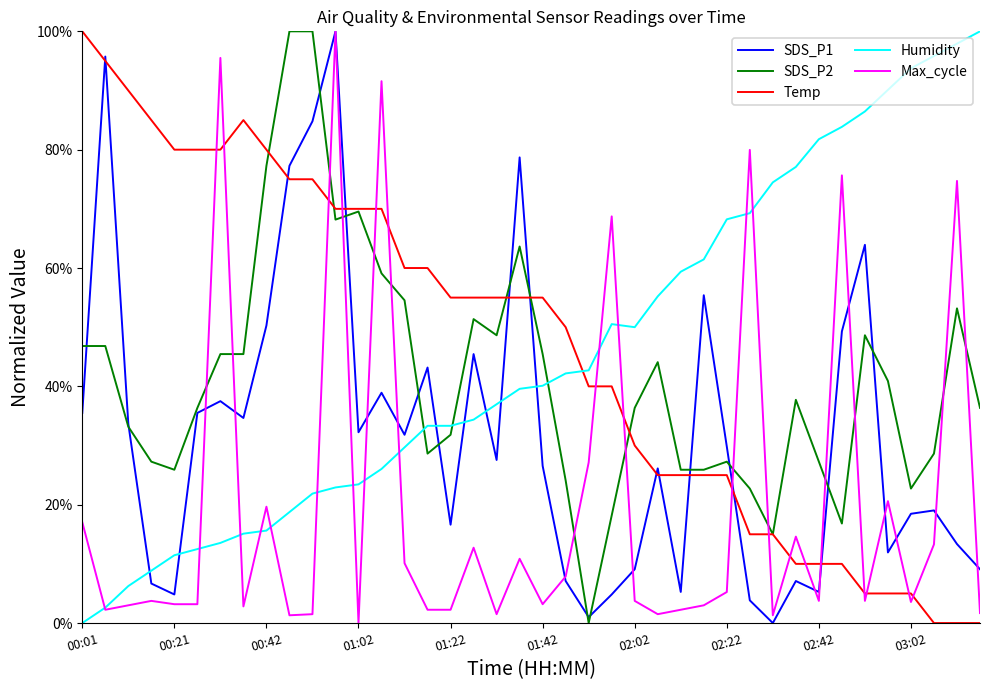

What are all the series names shown in the legend?

SDS_P1, SDS_P2, Temp, Humidity, Max_cycle